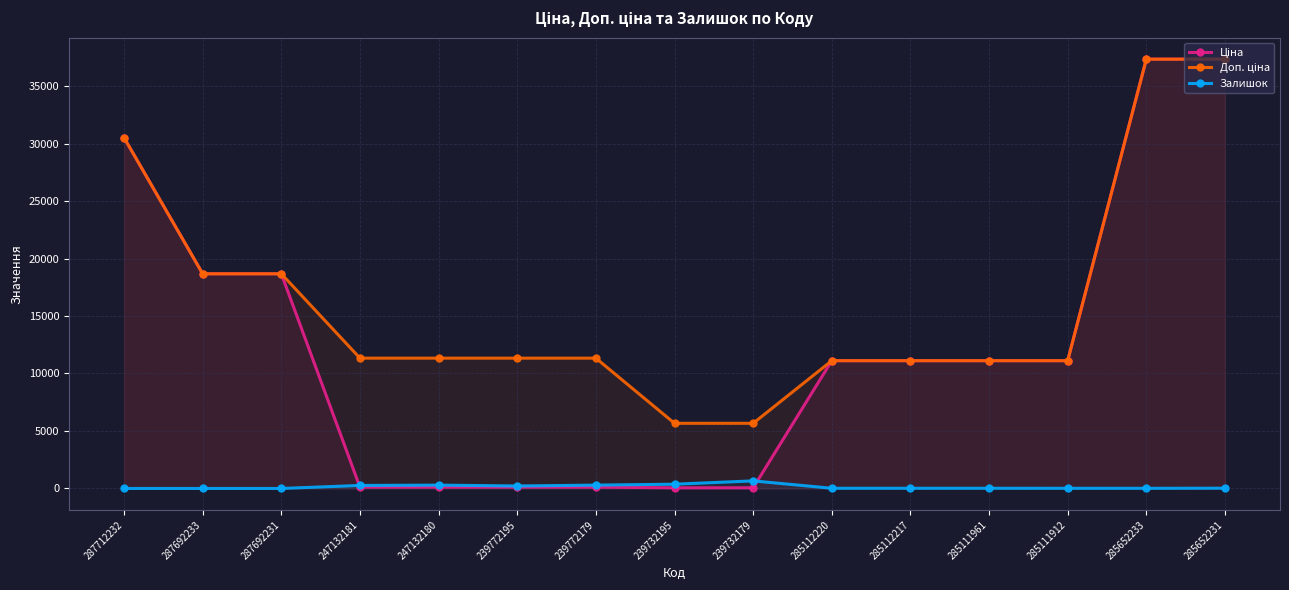

The value of Доп. ціна at 285652233 is 37343.0. True or false?

True